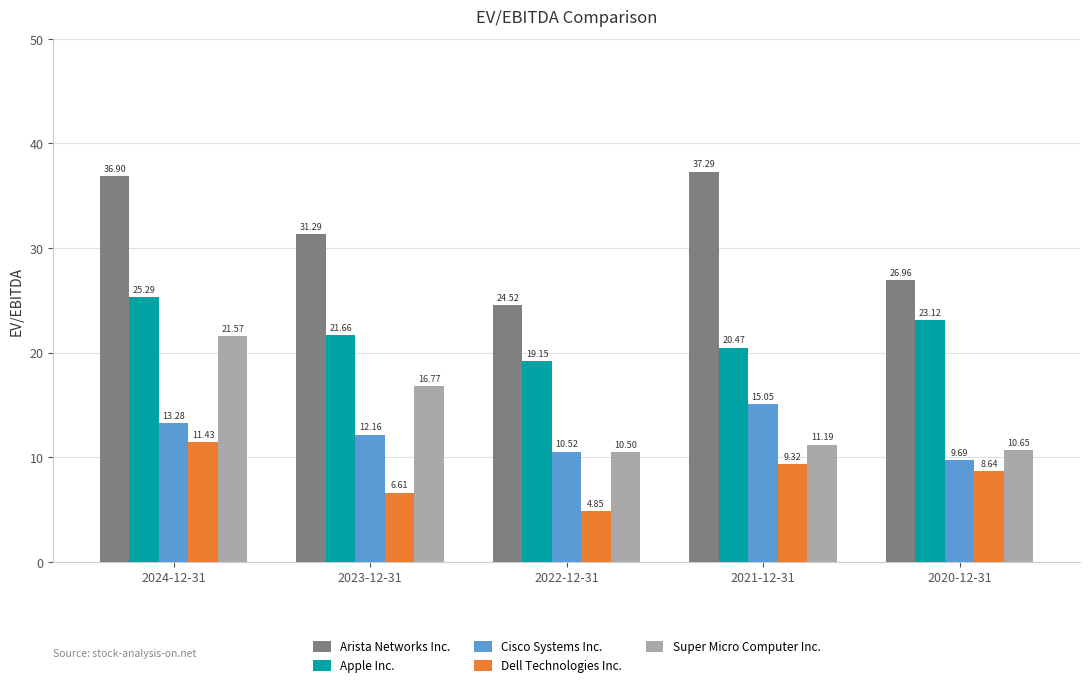

What is the sum of all Apple Inc. values?

109.7